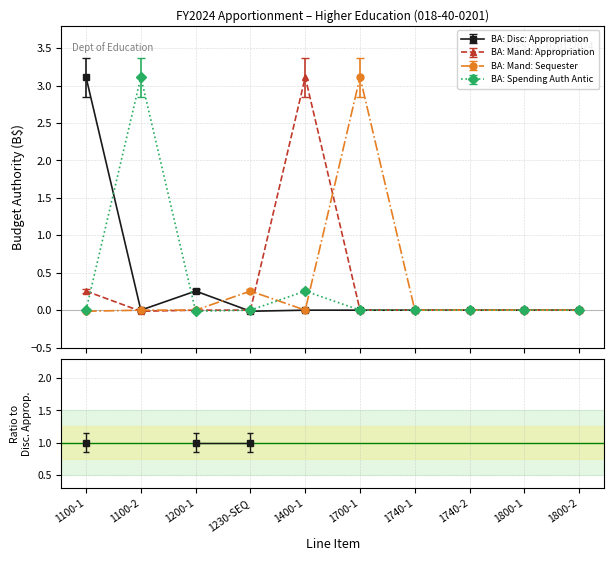

What is the maximum value for BA: Spending Auth Antic?

3.1